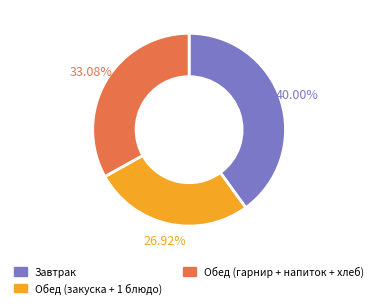

How many slices are in this pie chart?

3